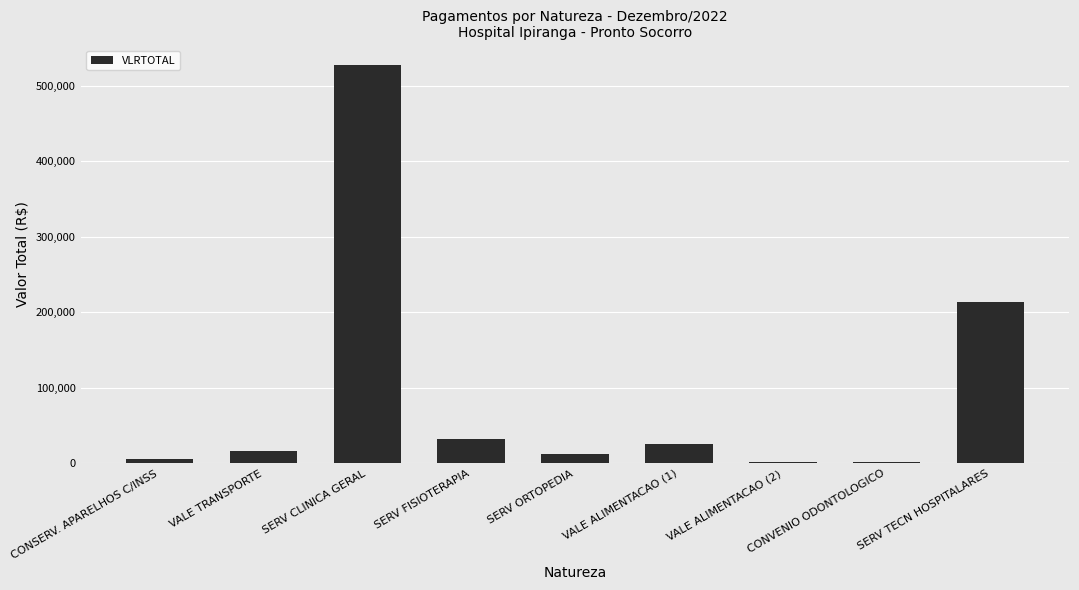

Between CONSERV. APARELHOS C/INSS and SERV FISIOTERAPIA, which is larger?

SERV FISIOTERAPIA